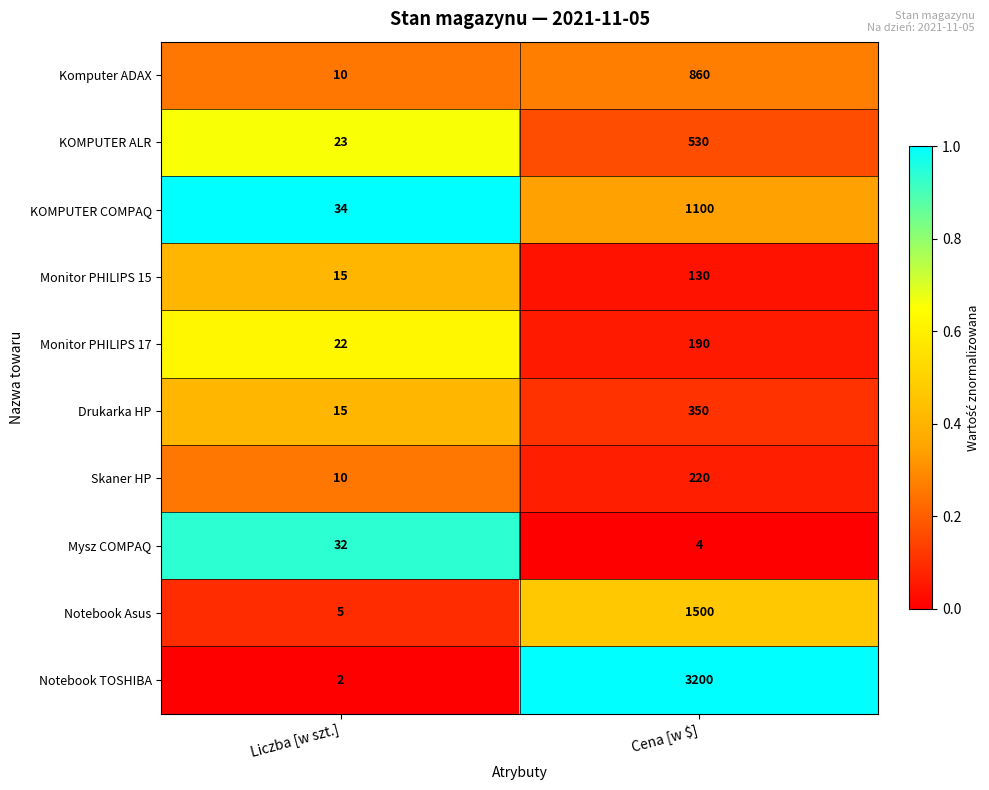

How many values in the Monitor PHILIPS 15 series are below 130?

1